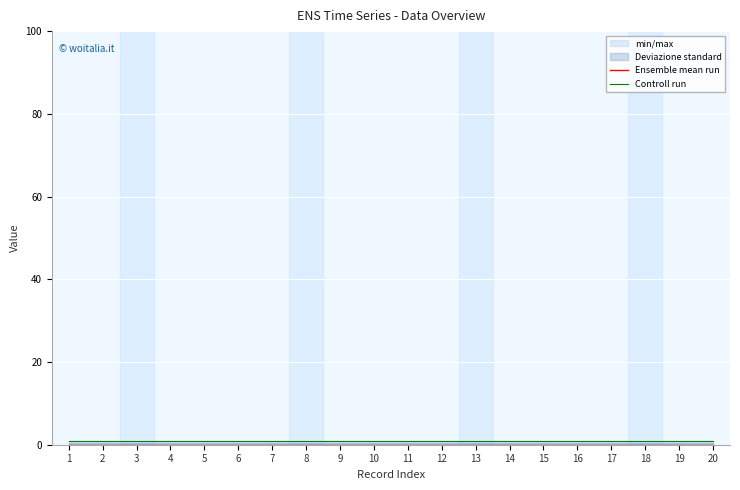

How many lines are shown in the chart?

2